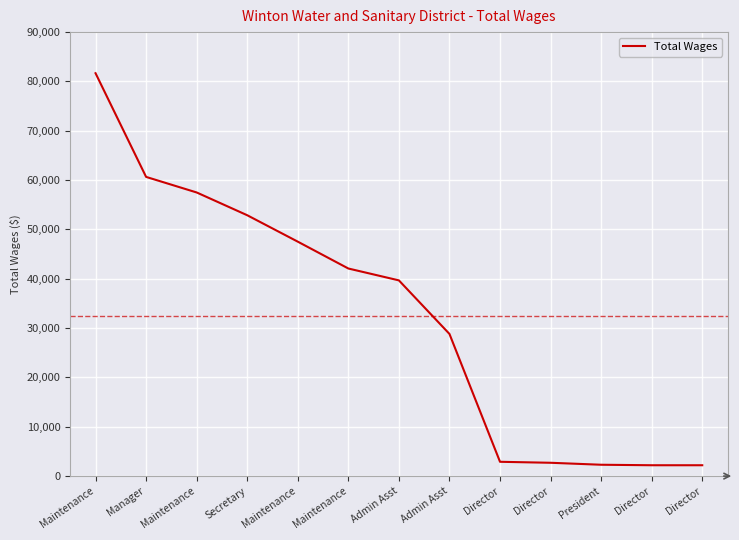

The chart shows a value of 57495 at Maintenance. True or false?

True